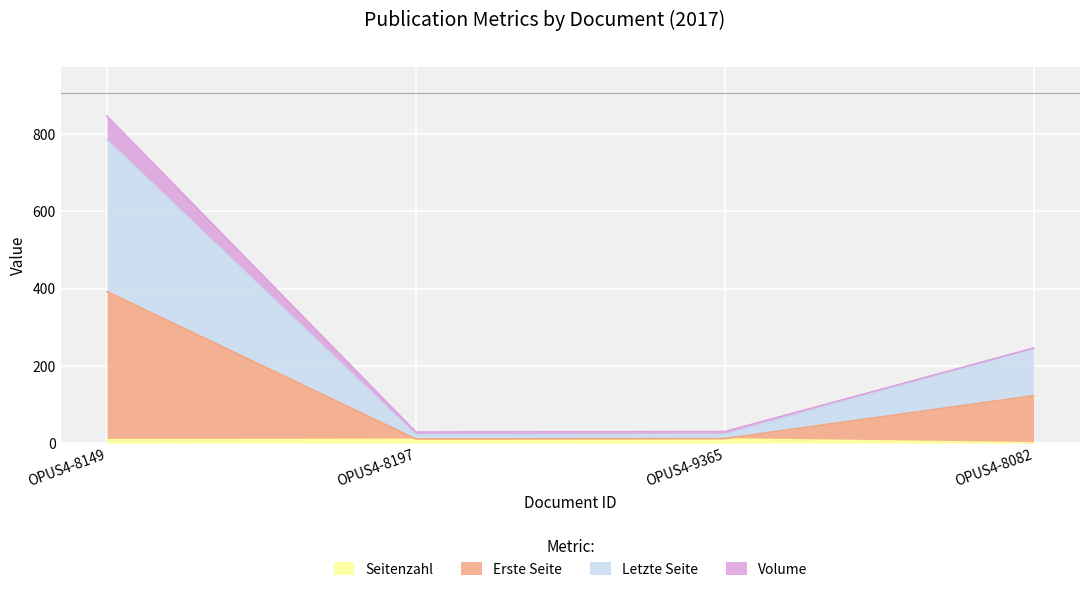

What are all the series names shown in the legend?

Seitenzahl, Erste Seite, Letzte Seite, Volume